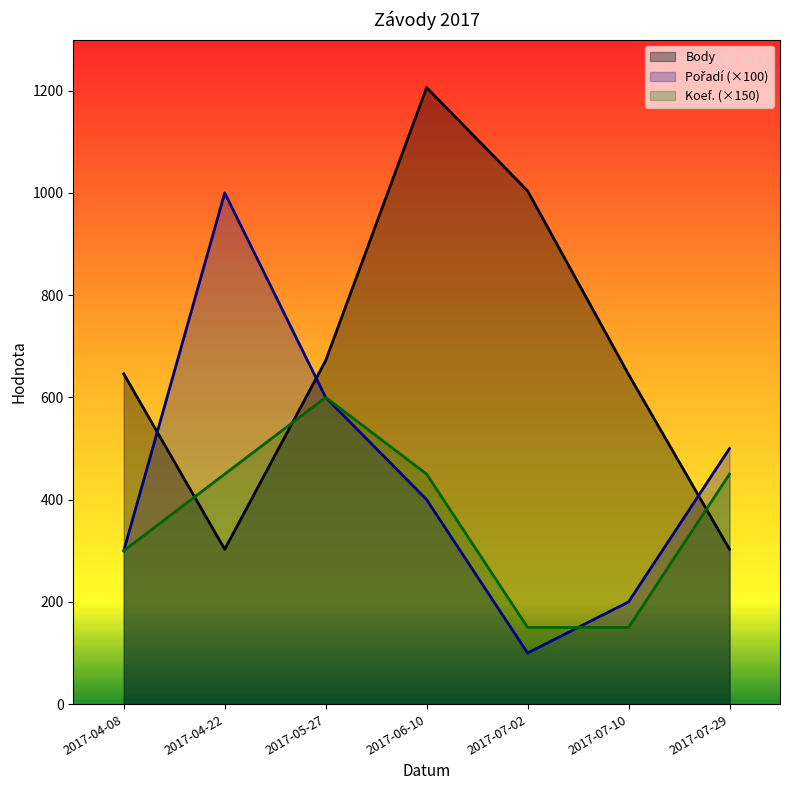

Does the chart display data point markers on the line(s)?

No